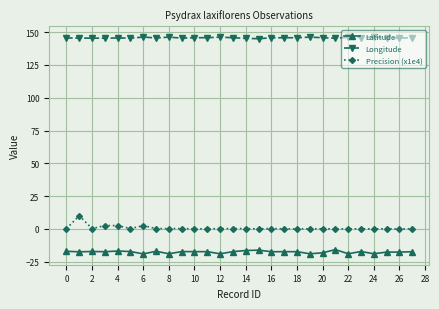

True or false: Longitude has more than 0 interior local peaks.

True